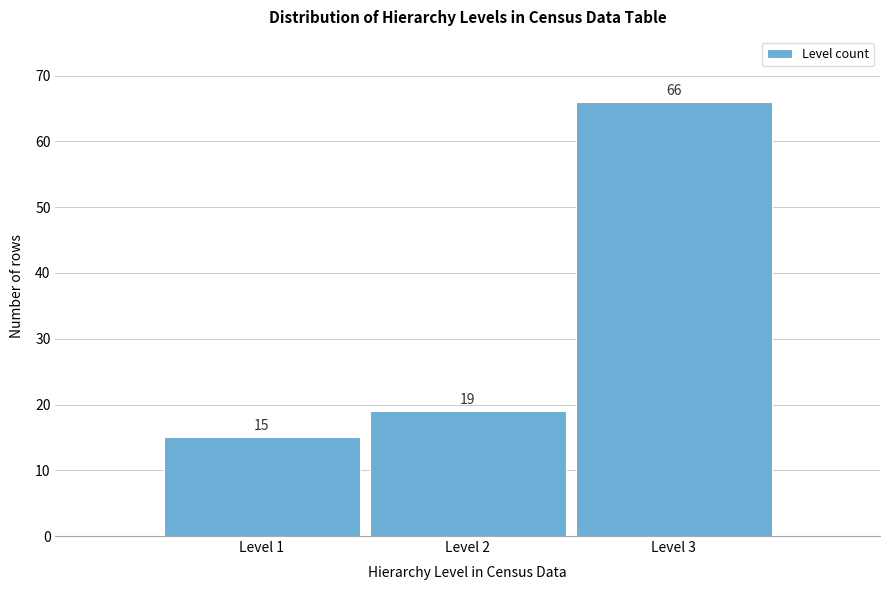

Reading left to right, what are all the values shown in this chart?

15	19	66